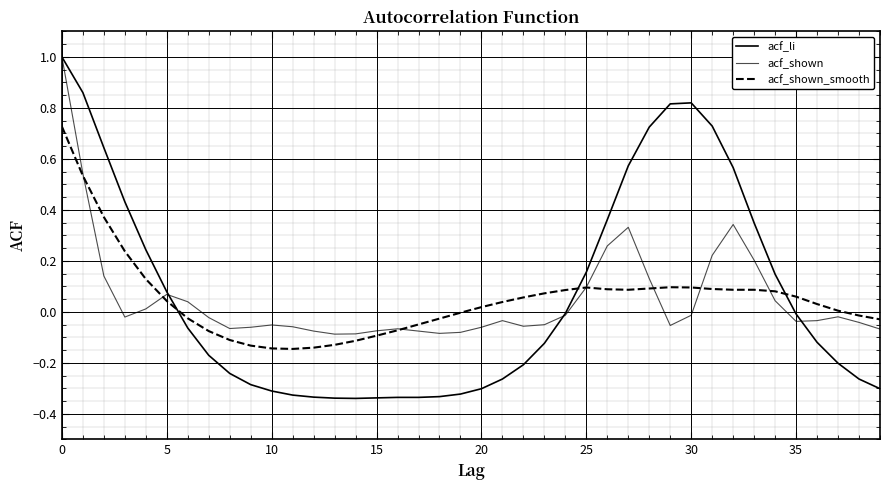

What is the sum of all acf_shown values?

2.1